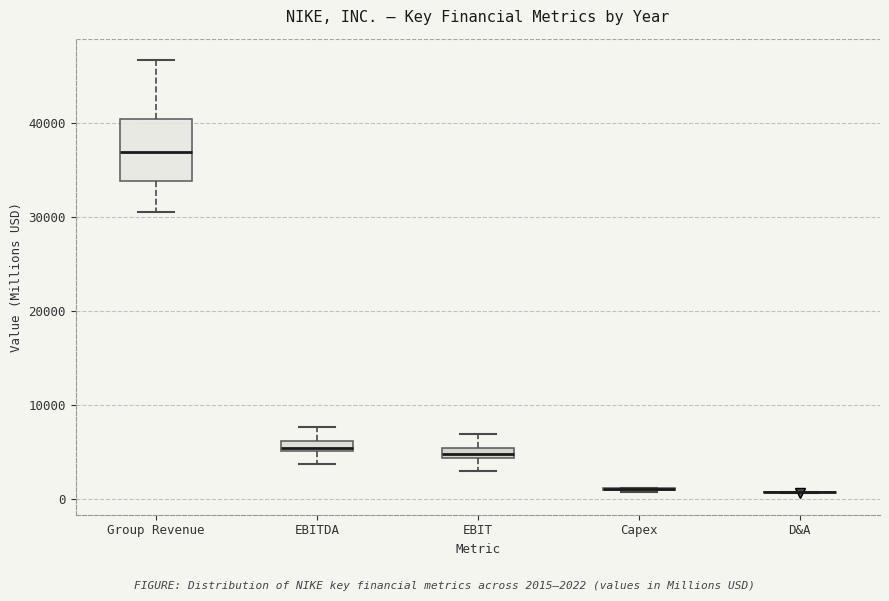

Which box is the tallest, from its lower edge to its upper edge?

Group Revenue